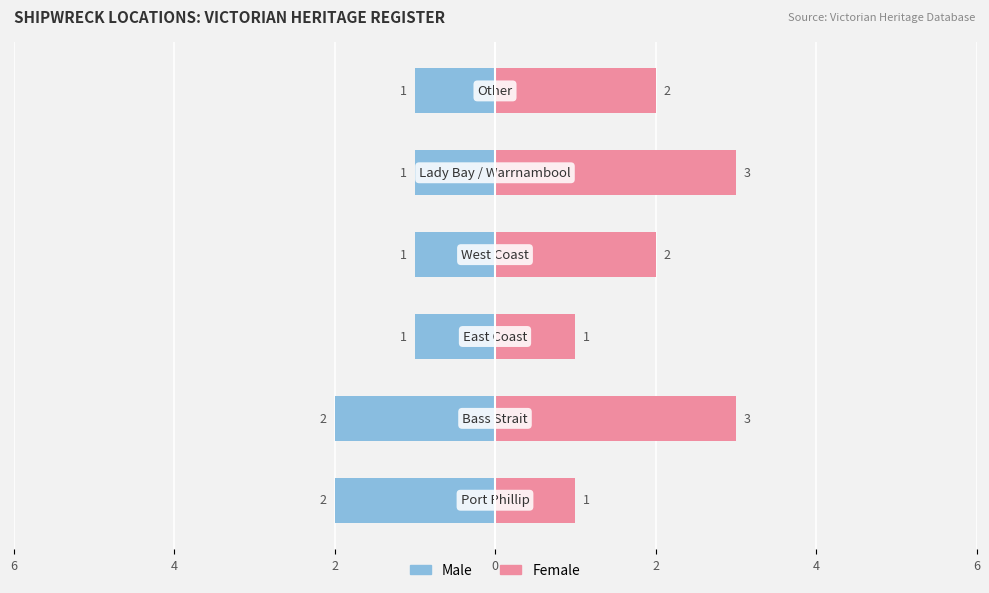

How many bars are there in each group?

2